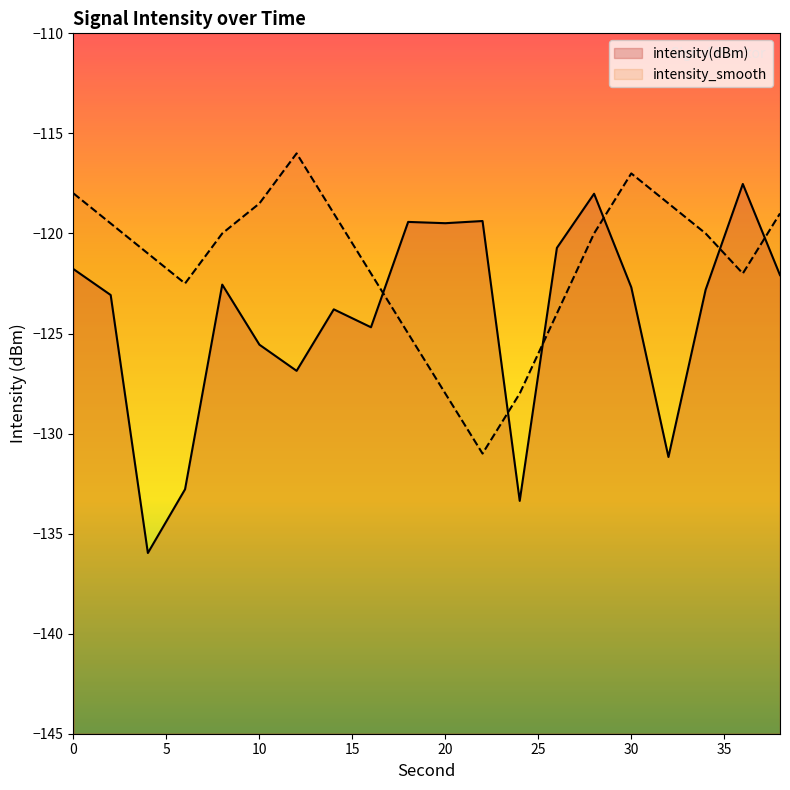

Where is intensity(dBm) nearest to the value -126?

10